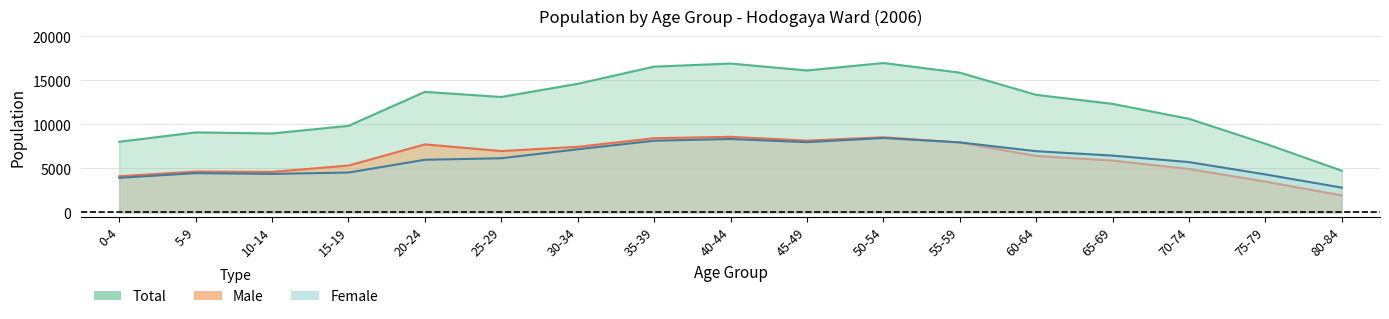

At which category does the chart reach its peak across all series?

50-54